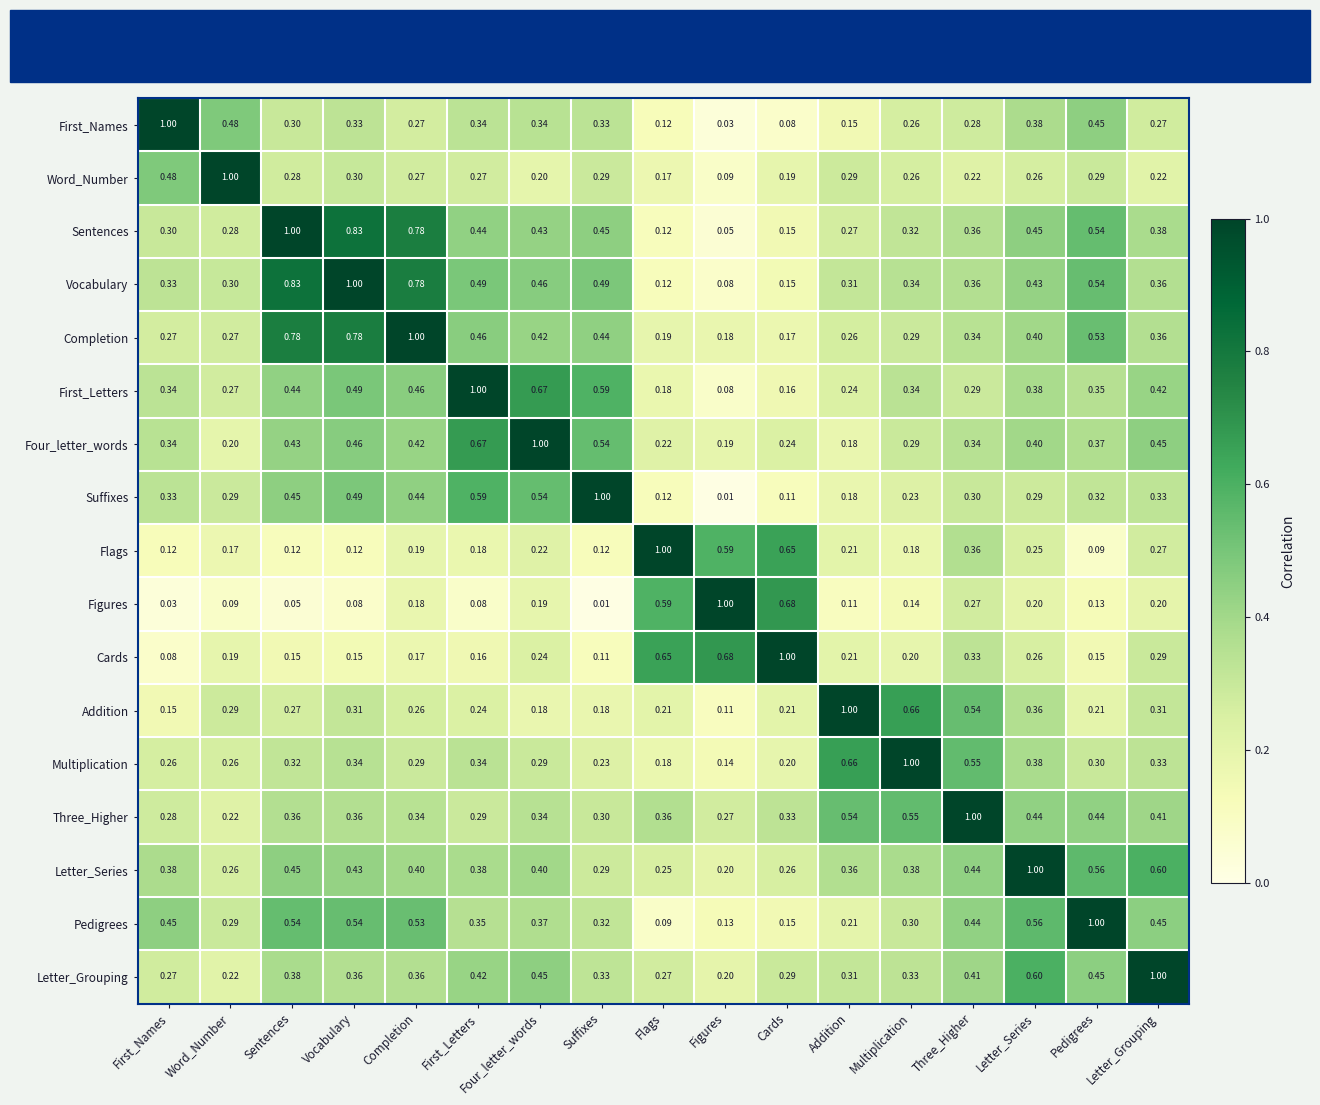

Is the value of Sentences at Three_Higher greater than the value of Cards at Completion?

Yes